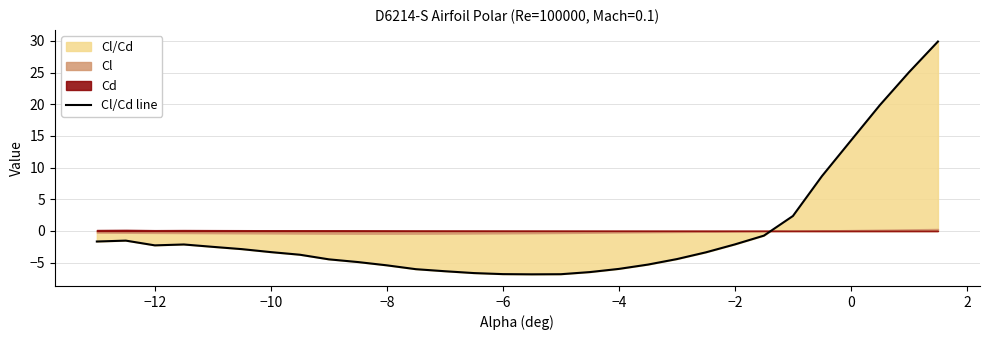

True or false: Cl/Cd line has a value of -6.0 at −4.

True